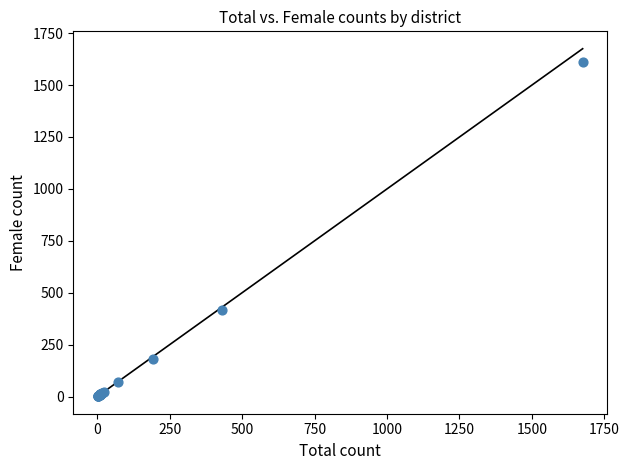

What Y value in the scatter plot is closest to 806?

416